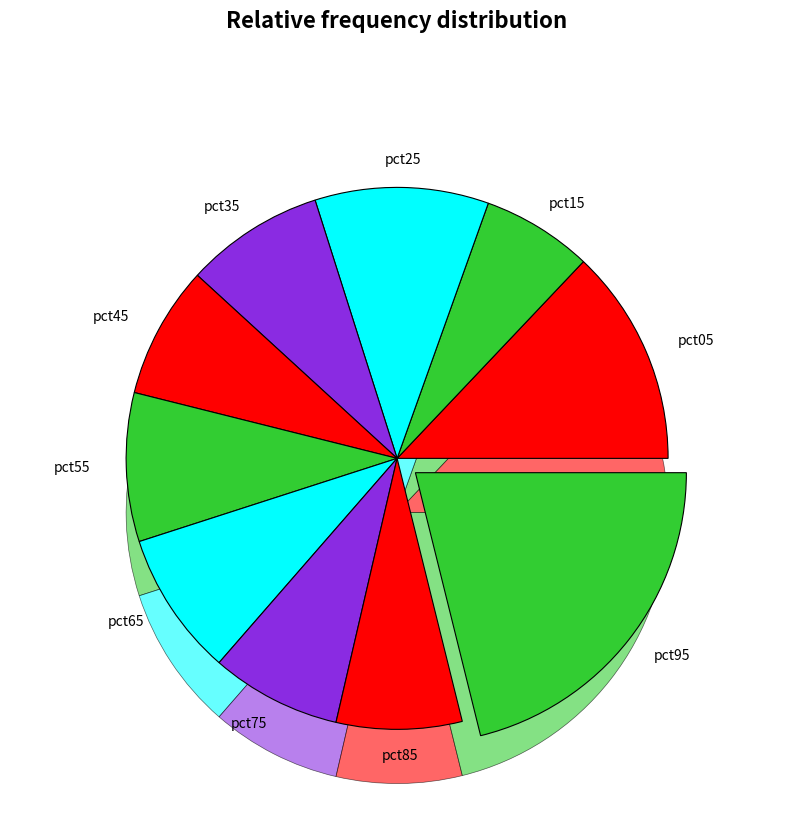

Does any single category account for the majority?

No